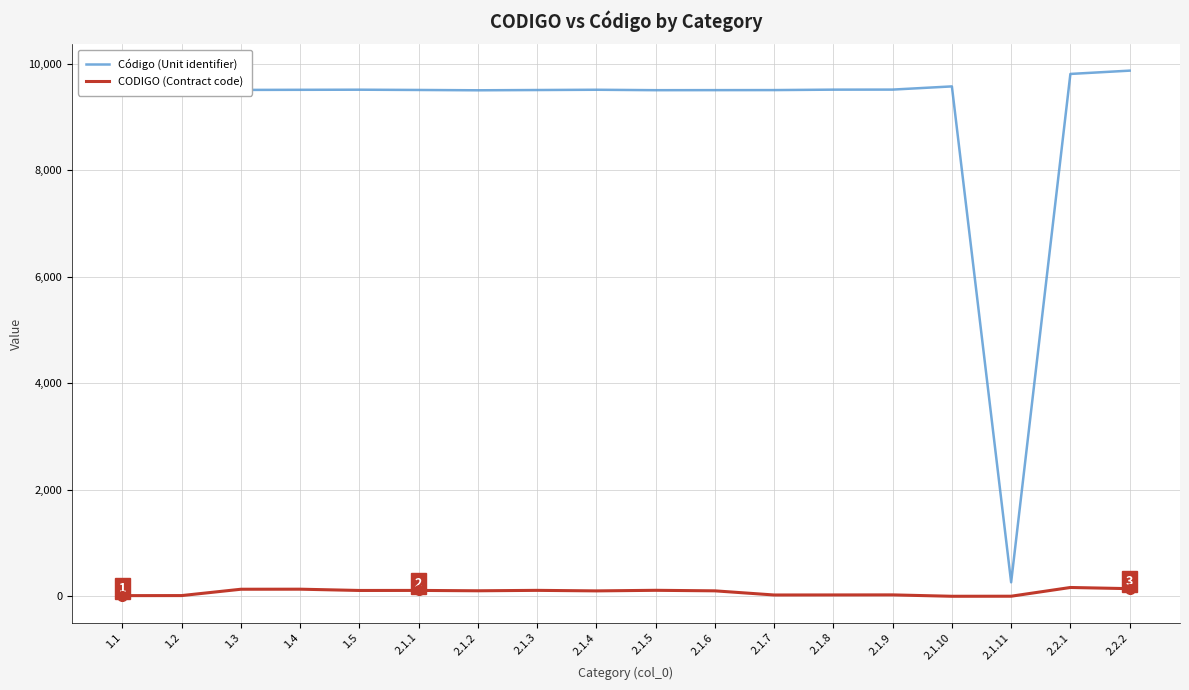

Which series has the widest spread of values?

Código (Unit identifier)